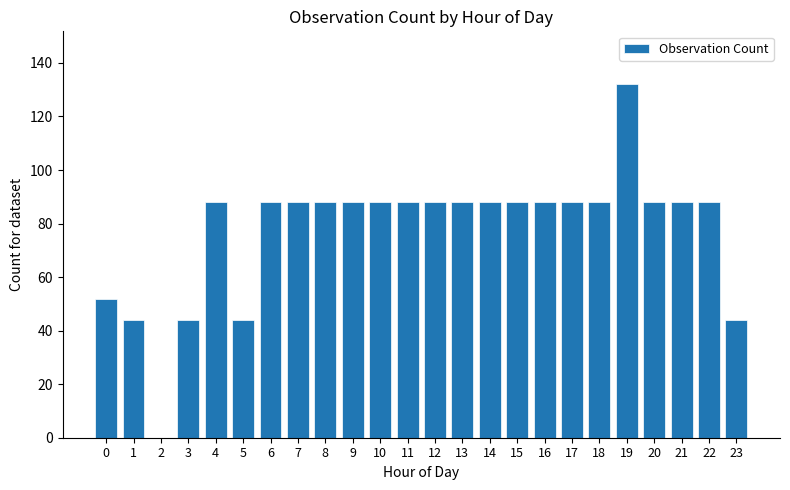

Is it true that the value at 12 is 88?

True